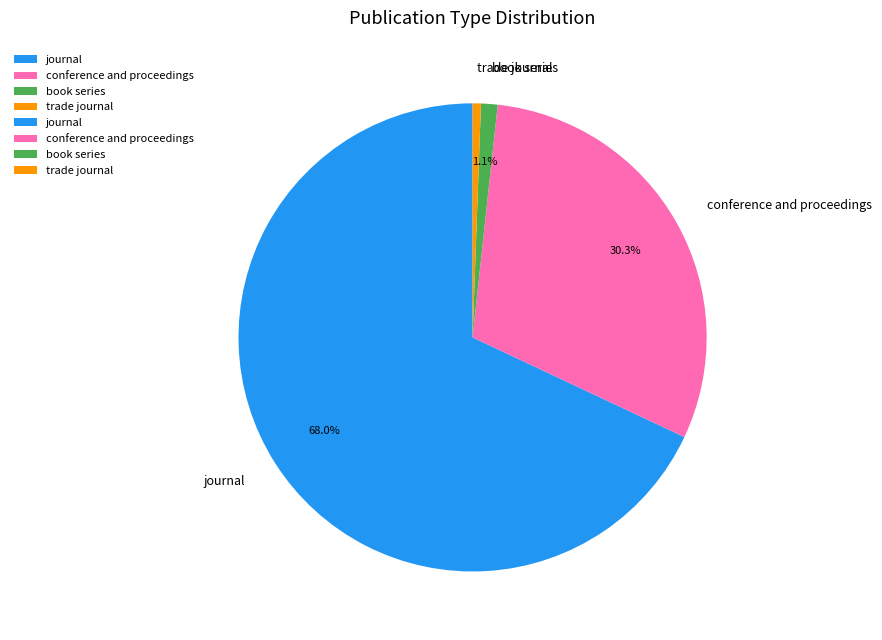

Does any single category account for the majority?

Yes